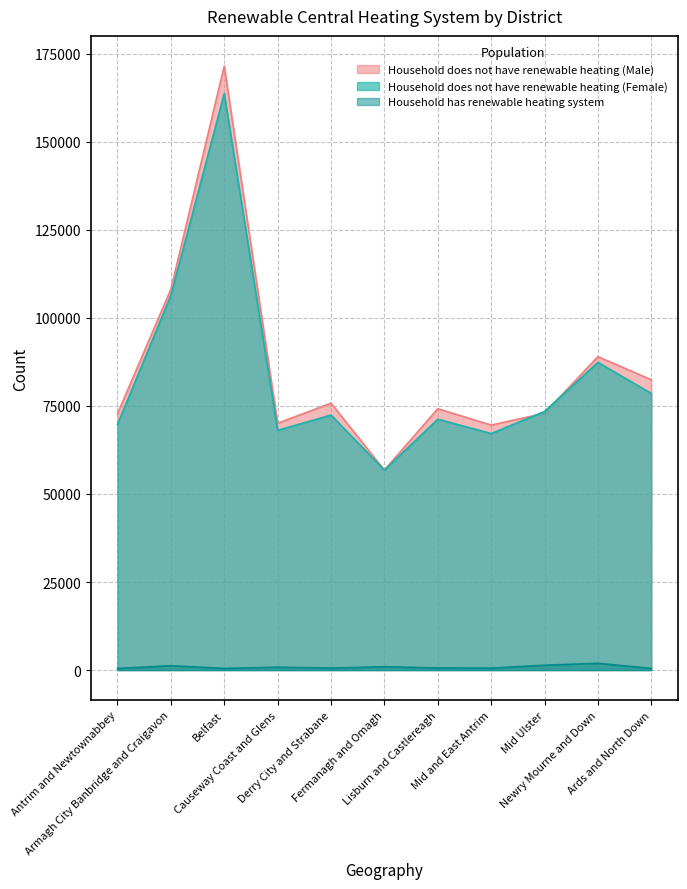

What position from the left is Ards and North Down?

11